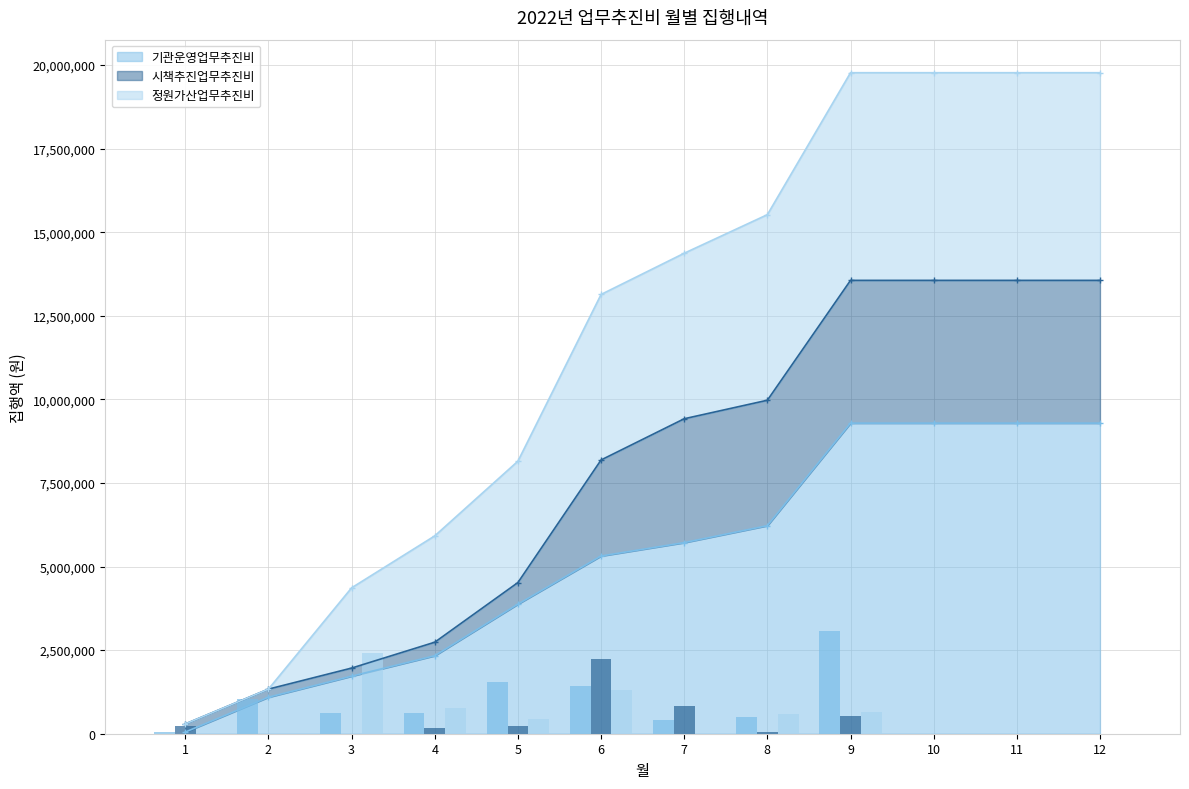

What are all the series names shown in the legend?

기관운영업무추진비, 시책추진업무추진비, 정원가산업무추진비